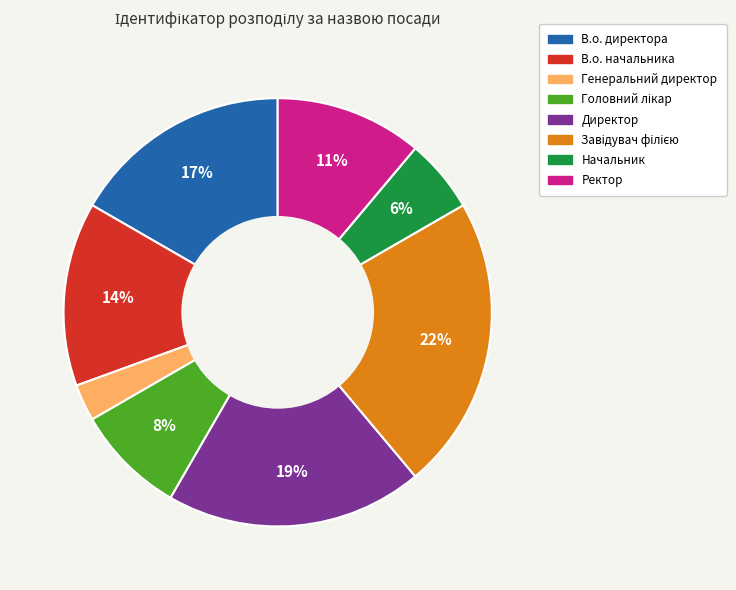

The В.о. директора slice represents 17% of the pie. True or false?

True